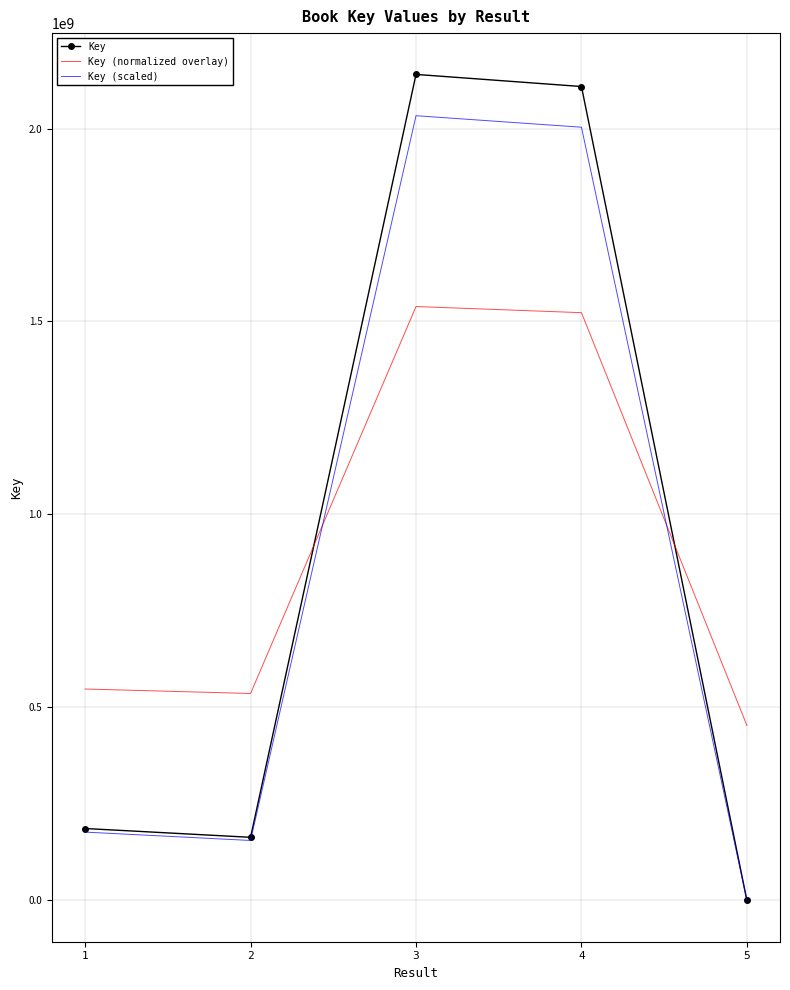

Between 1 and 5, which series saw the biggest shift?

Key